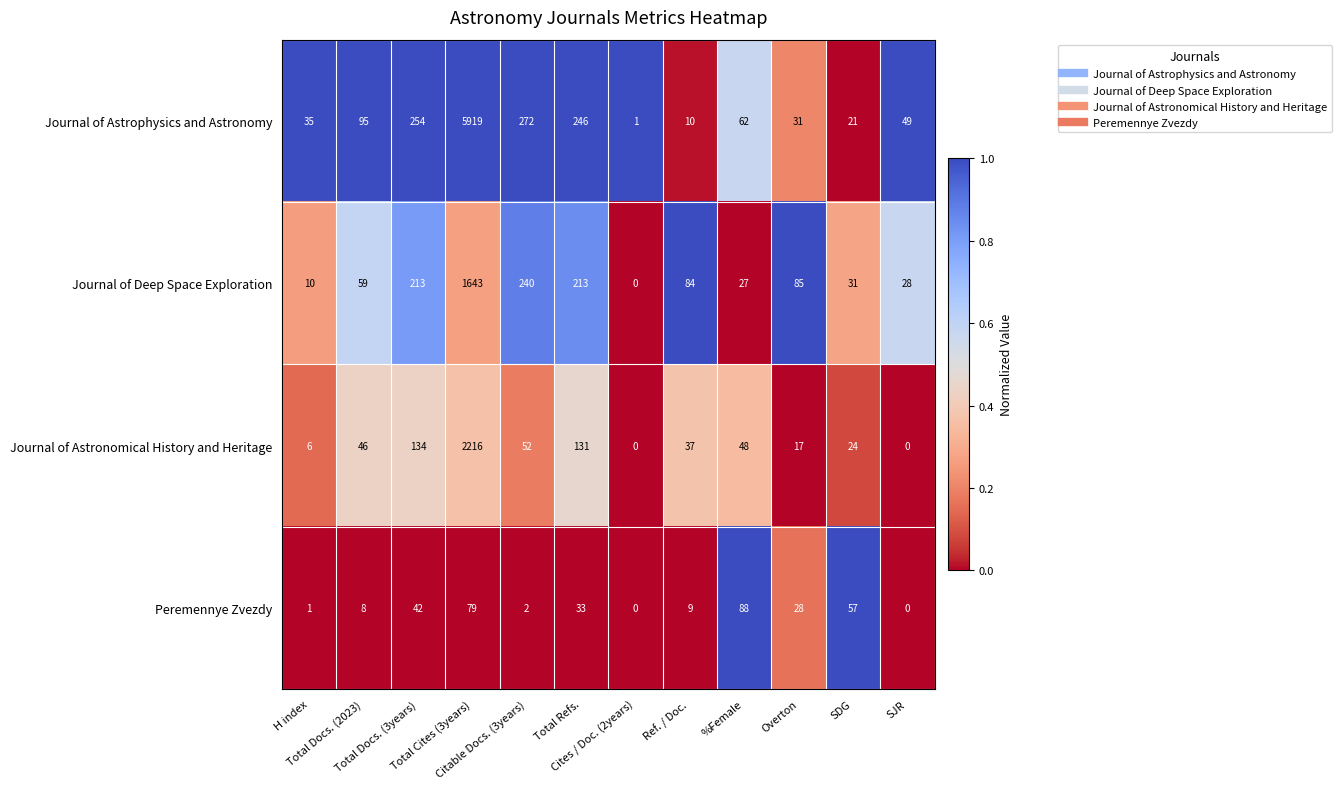

At SDG, list the series in order from largest to smallest.

Peremennye Zvezdy, Journal of Deep Space Exploration, Journal of Astronomical History and Heritage, Journal of Astrophysics and Astronomy